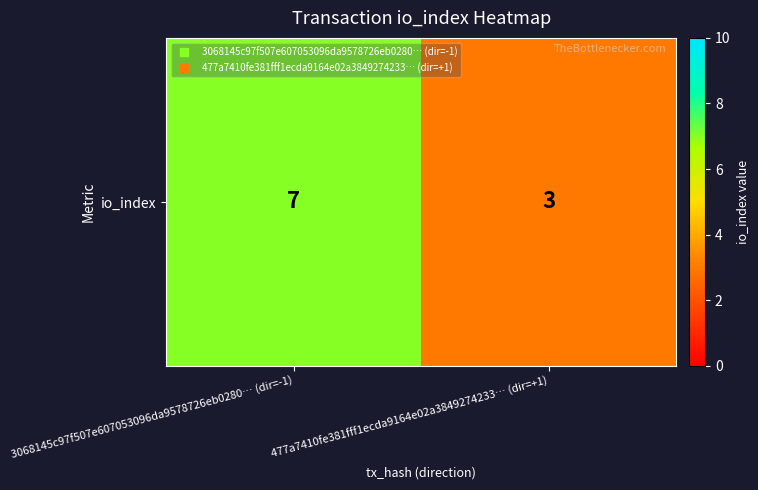

Which has a higher value, 477a7410fe381fff1ecda9164e02a3849274233… (dir=+1) or 3068145c97f507e607053096da9578726eb0280… (dir=-1)?

3068145c97f507e607053096da9578726eb0280… (dir=-1)